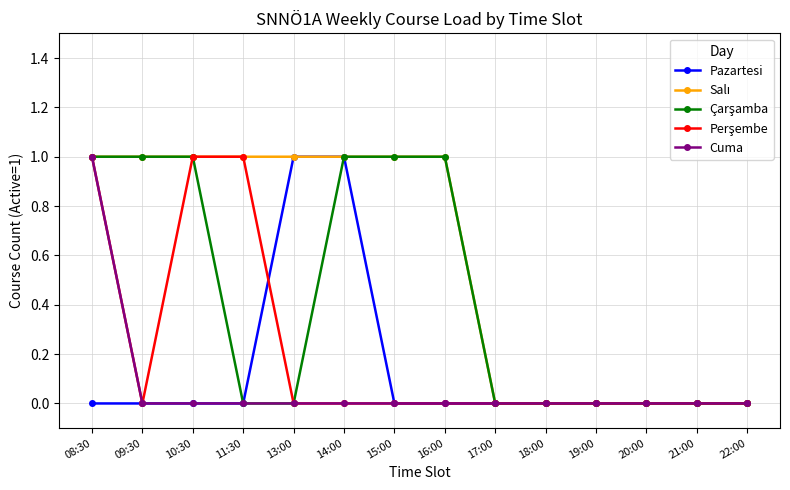

At which category is the sum across all series the highest?

08:30